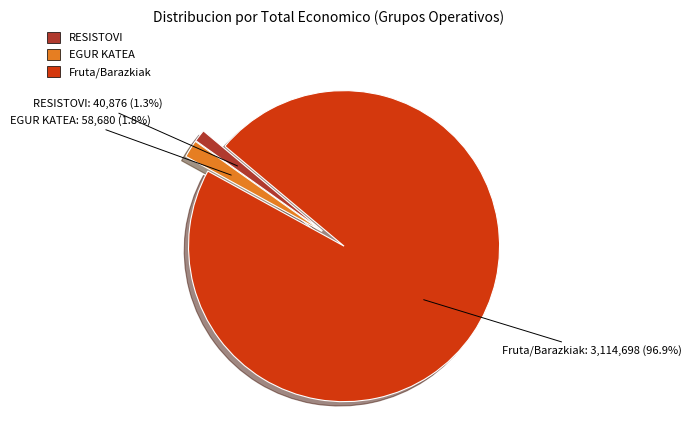

Is there a majority slice in this chart?

Yes